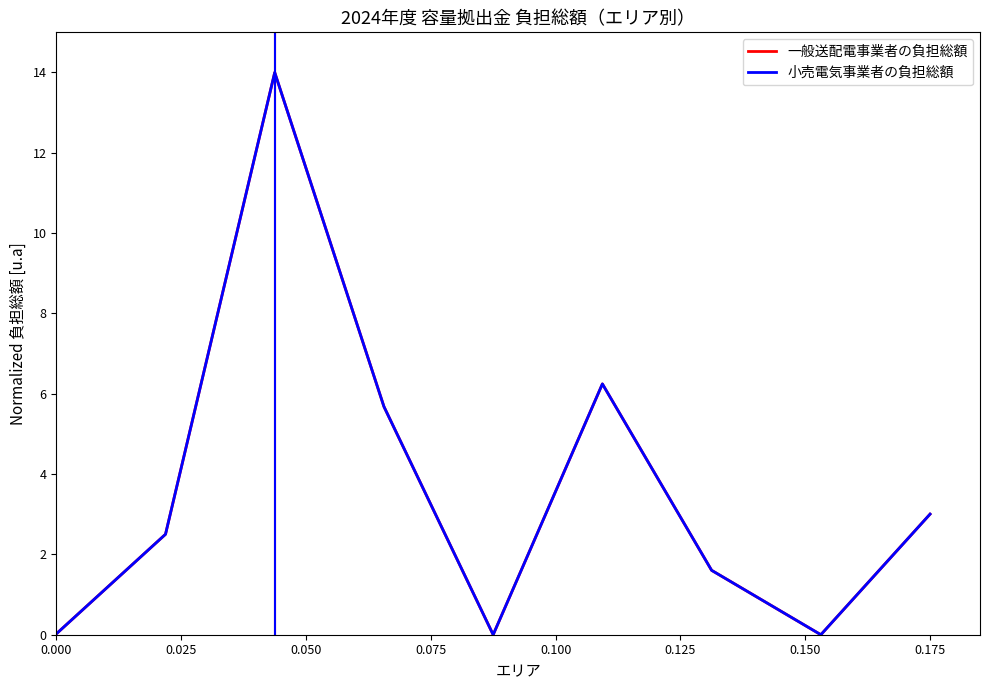

What is the average value of the 一般送配電事業者の負担総額 series?

3.7